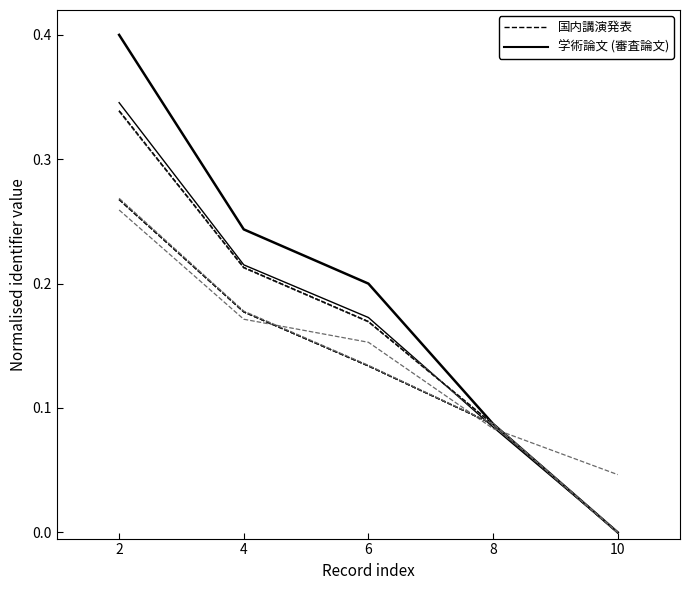

What is the approximate value of 国内講演発表 at 6?

0.1